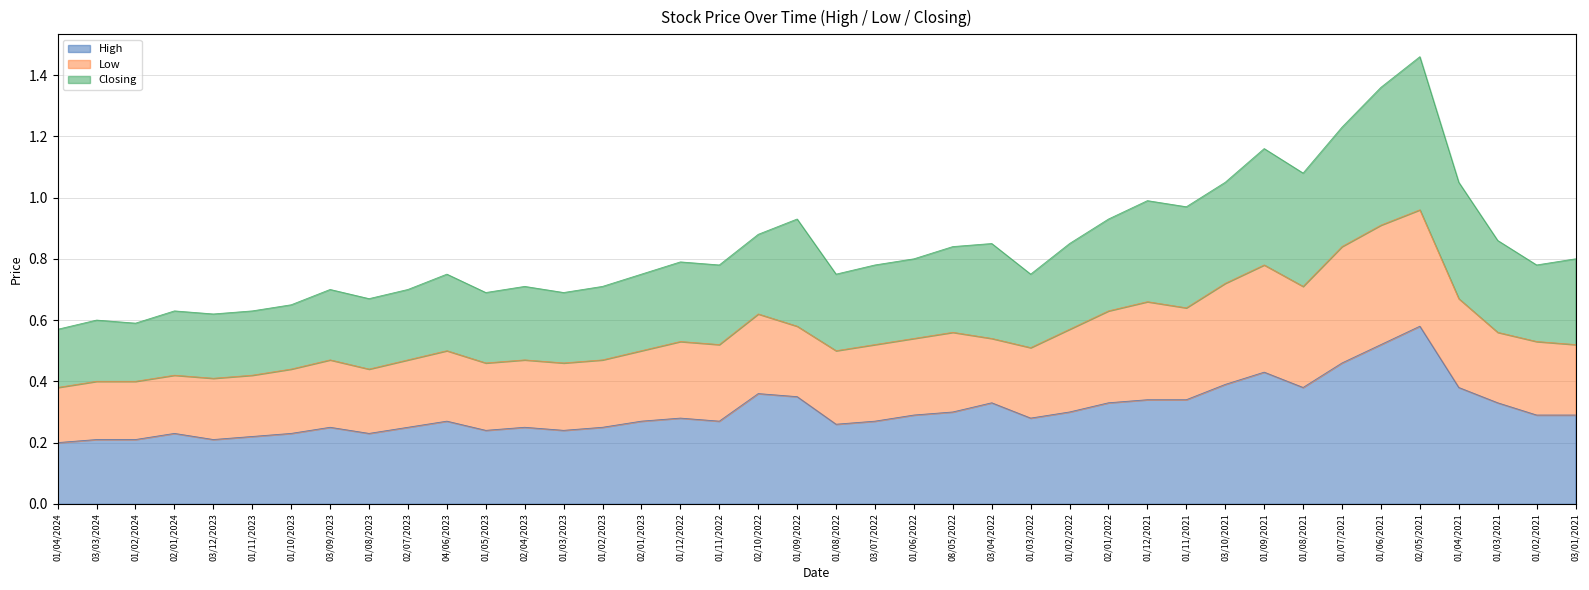

At which category does Closing reach its first local valley?

01/02/2024